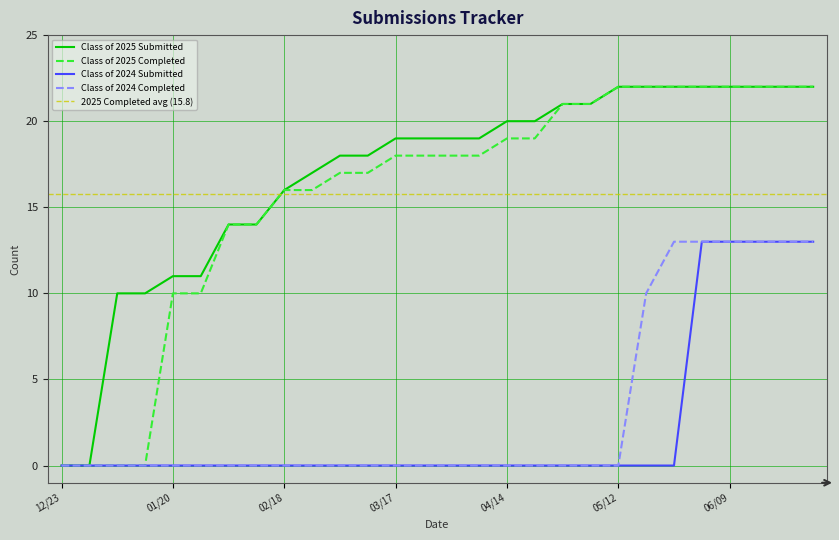

How many Class of 2024 Completed values are between 0 and 10?

22